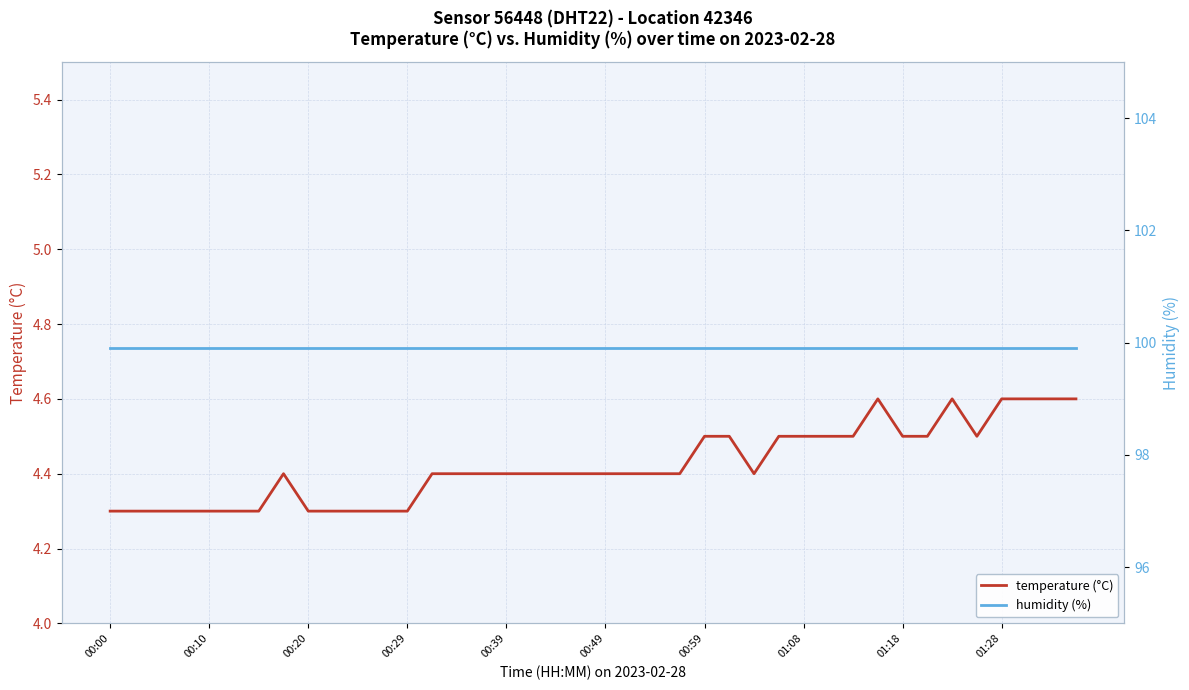

Which series has the widest spread of values?

temperature (°C)